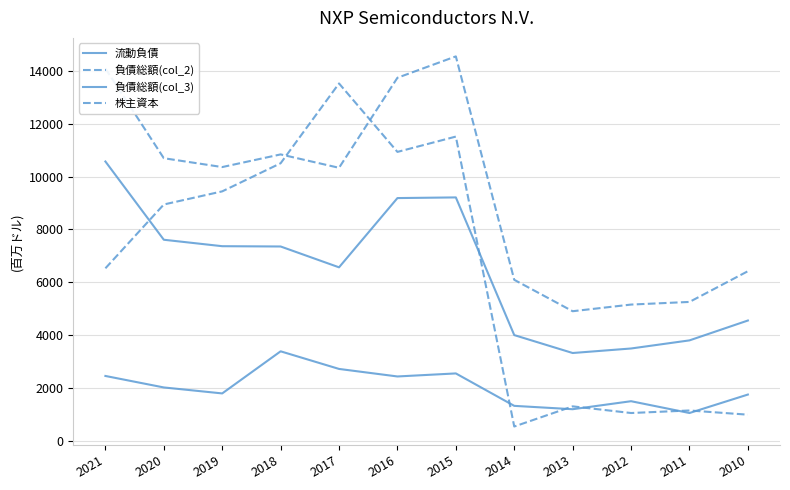

At which label is 負債総額(col_2) closest to 9727?

2017